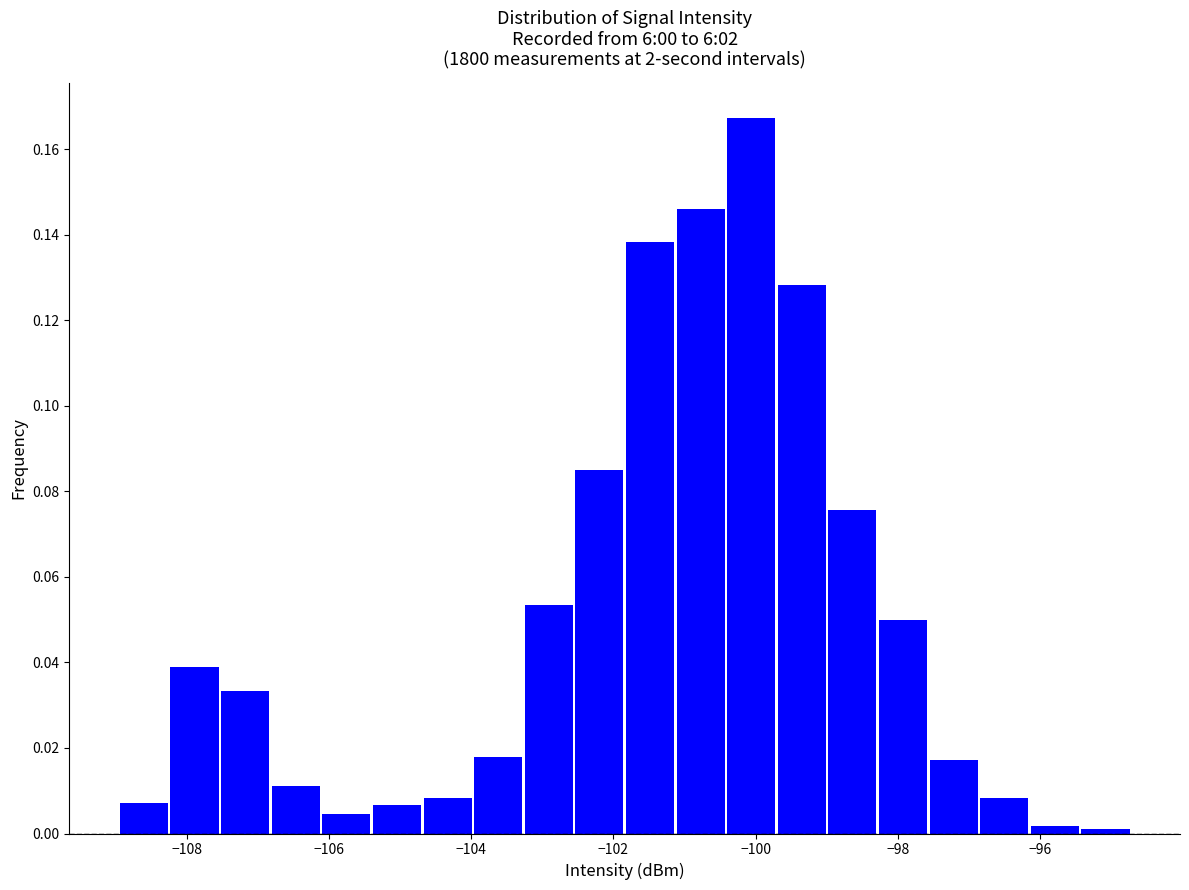

Around what value on the x-axis is the tallest bar? Give the approximate position of its centre, as read against the axis.

-100.0